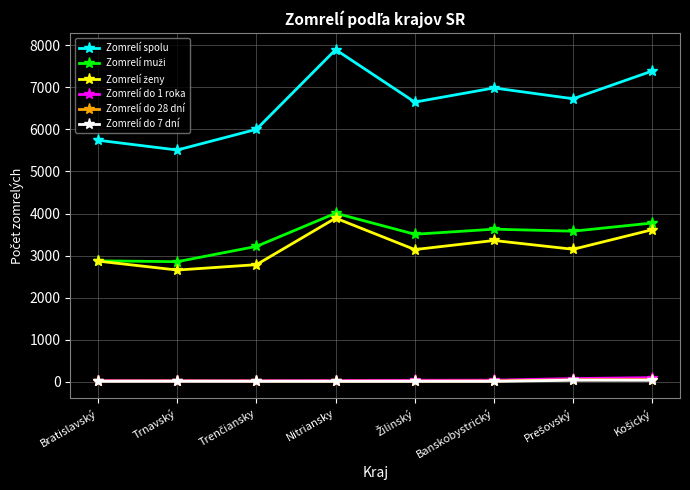

True or false: Zomrelí spolu has a value of 5511 at Trnavský.

True